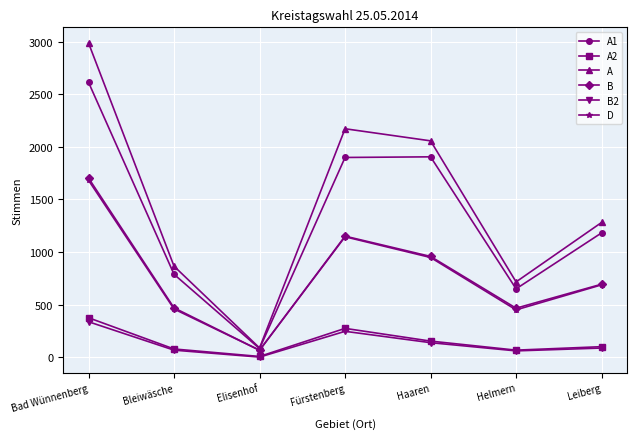

How many lines are shown in the chart?

6